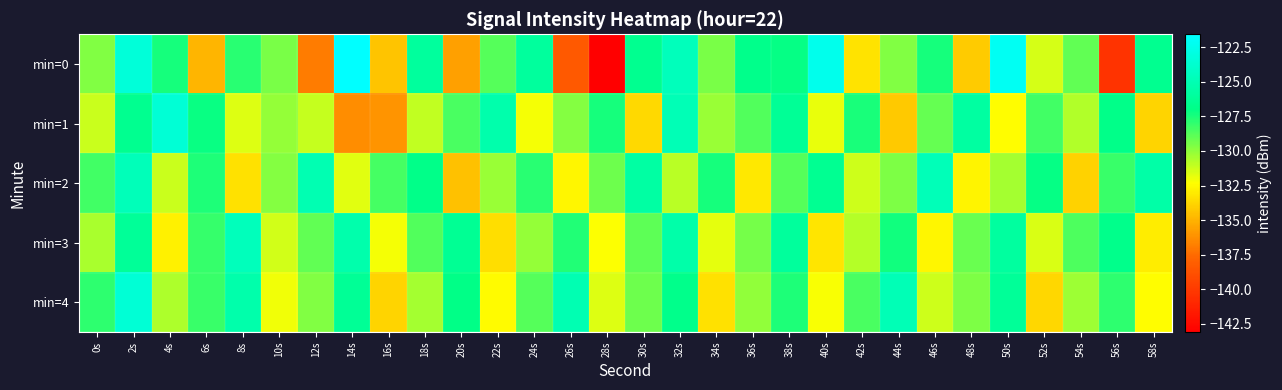

Between 56s and 36s, which is larger?

36s